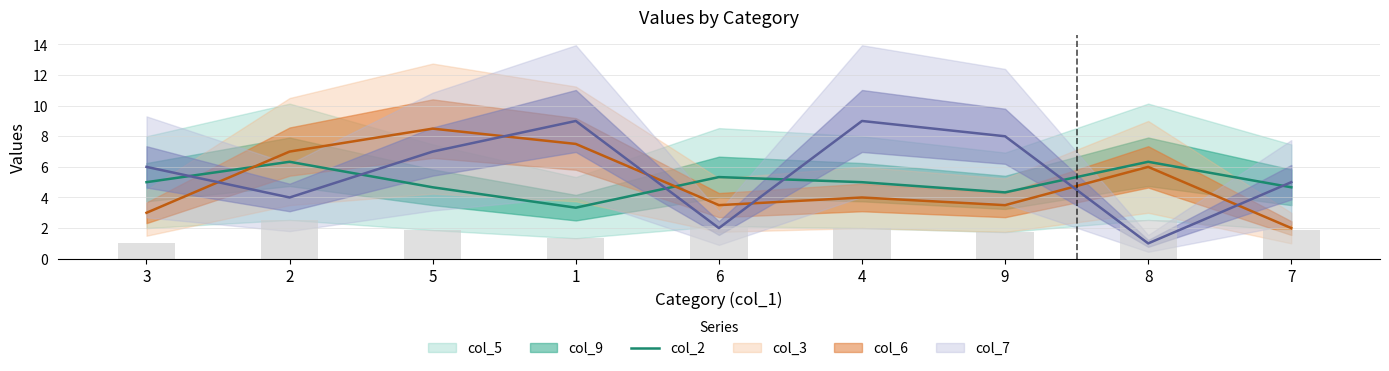

Count the values in the range 4 to 5.

5